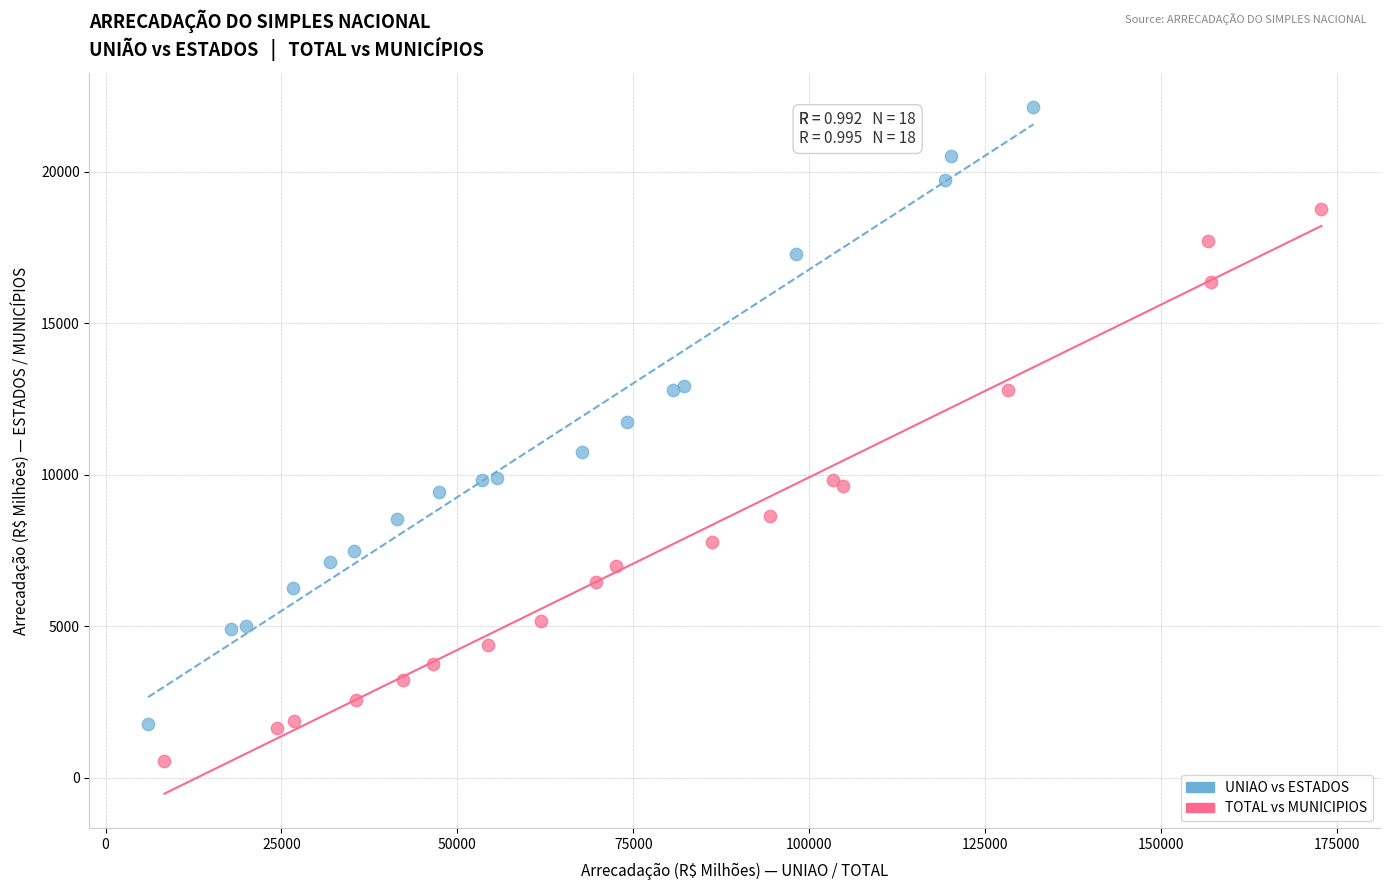

Which series contains the highest Y value?

UNIAO vs ESTADOS